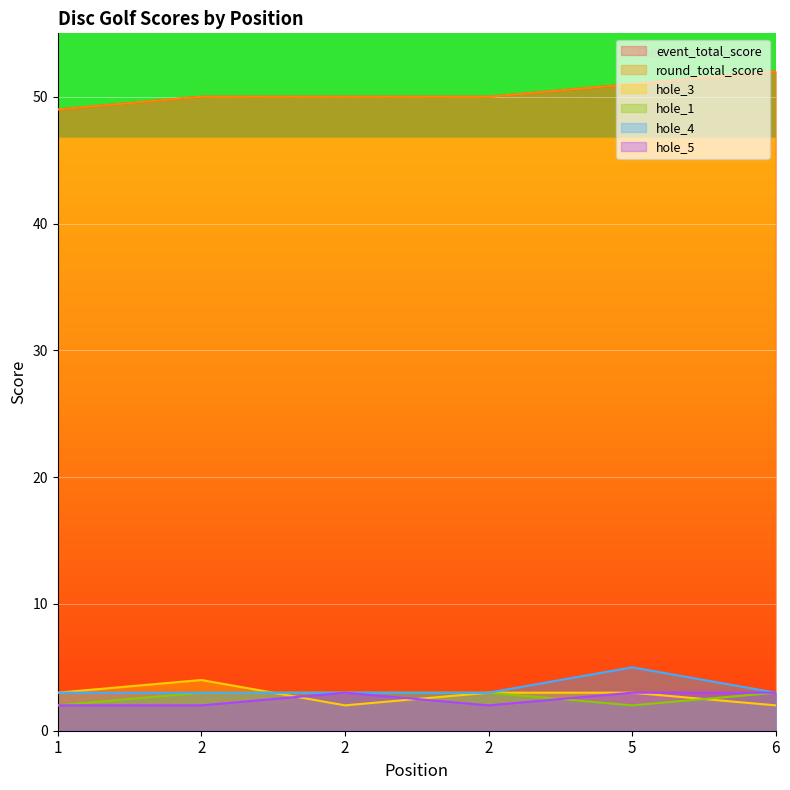

Reading left to right, list all the values displayed in this chart.

event_total_score: 49	50	50	50	51	52
round_total_score: 49	50	50	50	51	52
hole_3: 3	4	2	3	3	2
hole_1: 2	3	3	3	2	3
hole_4: 3	3	3	3	5	3
hole_5: 2	2	3	2	3	3